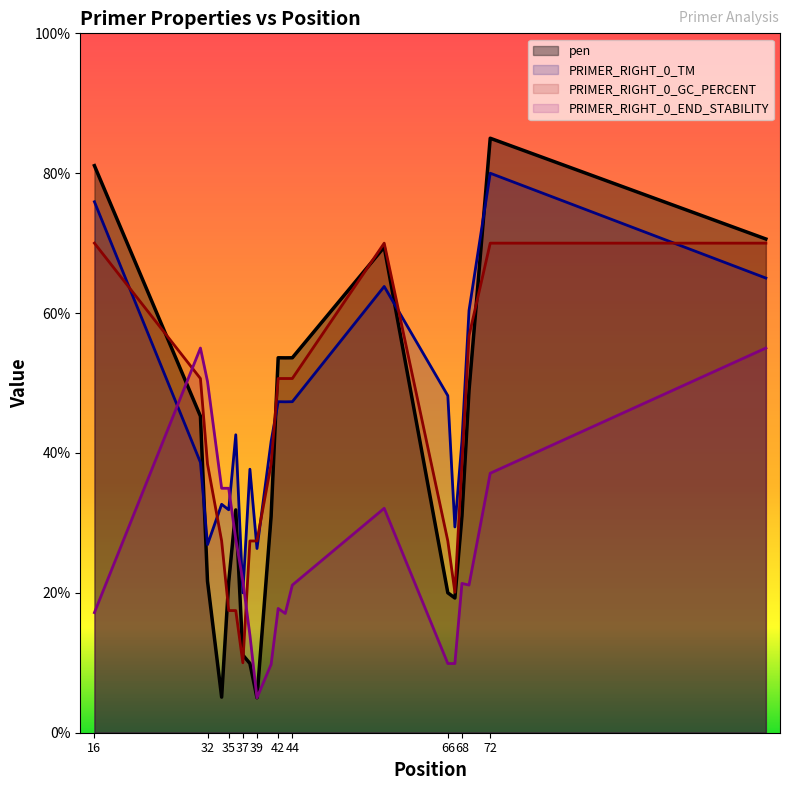

Which series has the widest spread of values?

pen